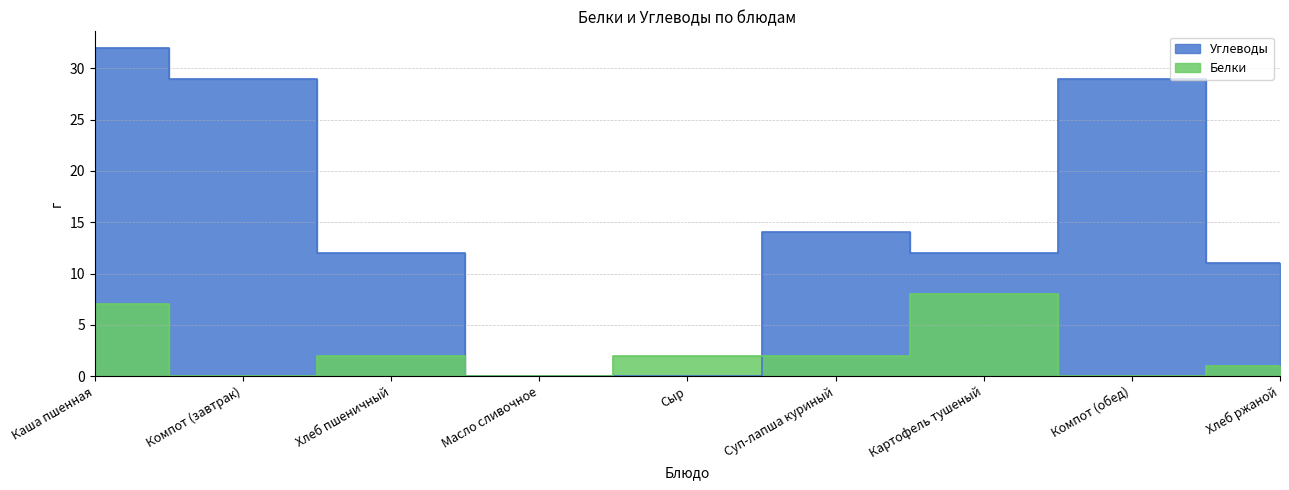

In Углеводы, how many points are higher than both neighbors (excluding endpoints)?

2